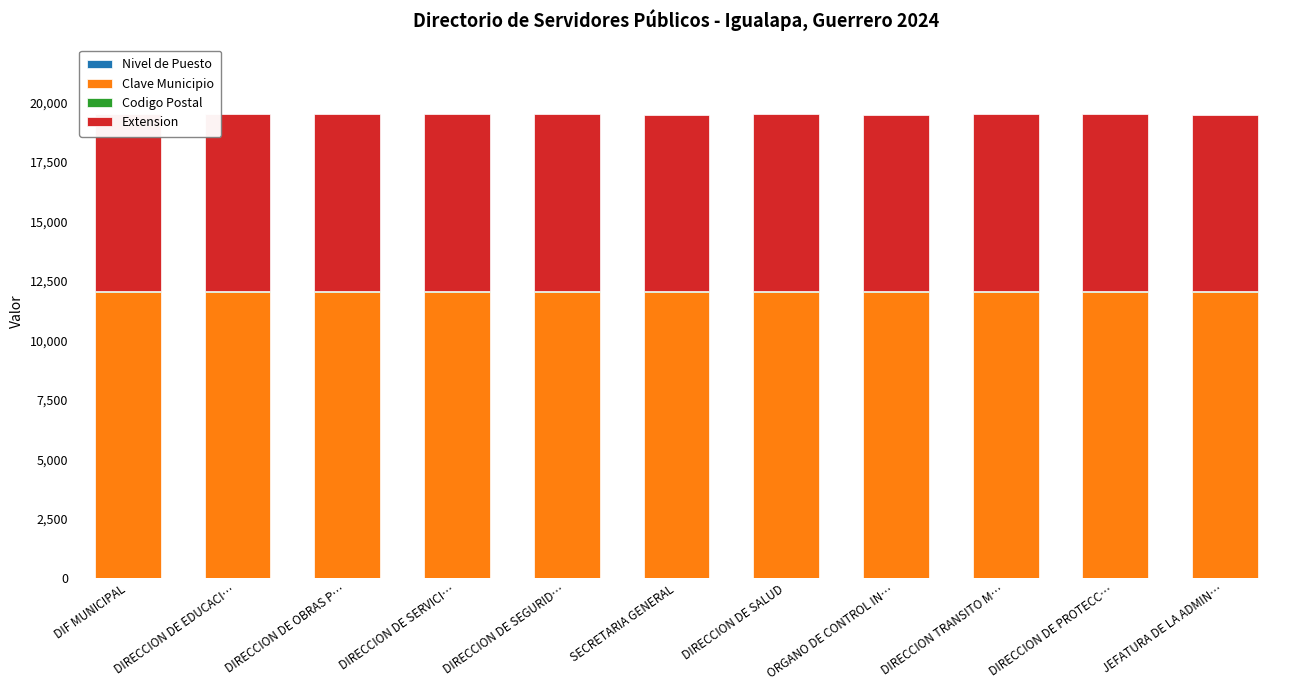

Reading left to right, extract all data points from this chart.

Nivel de Puesto: 16.0	13.0	11.0	12.0	14.0	3.0	15.0	4.0	10.0	9.0	5.0
Clave Municipio: 12036.0	12036.0	12036.0	12036.0	12036.0	12036.0	12036.0	12036.0	12036.0	12036.0	12036.0
Codigo Postal: 42.0	42.0	42.0	42.0	42.0	42.0	42.0	42.0	42.0	42.0	42.0
Extension: 7410.0	7410.0	7410.0	7410.0	7410.0	7410.0	7410.0	7410.0	7410.0	7410.0	7410.0